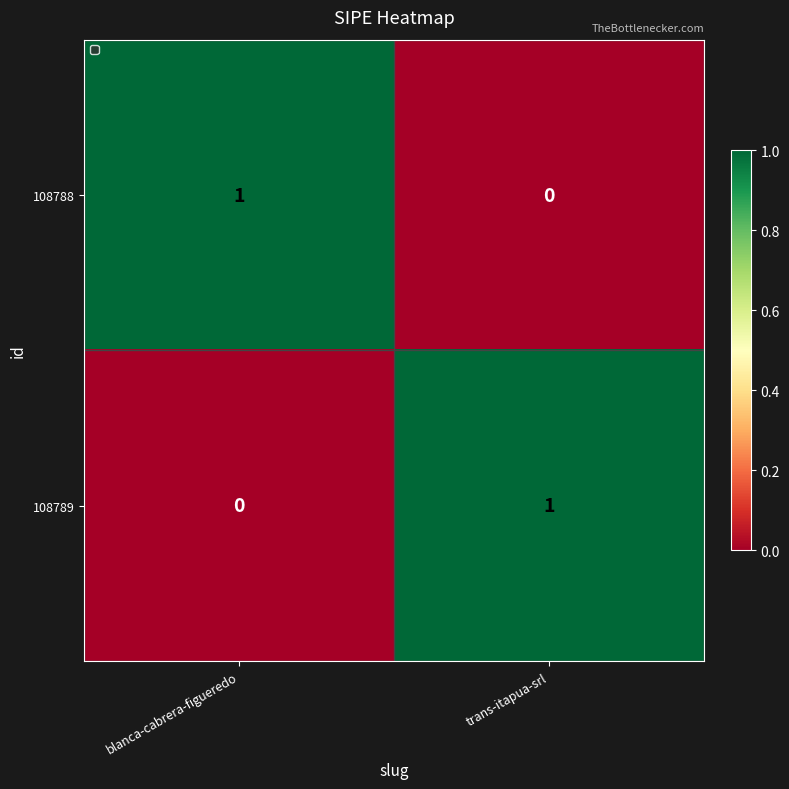

Reading left to right, list all the values displayed in this chart.

108788: blanca-cabrera-figueredo=1	trans-itapua-srl=0
108789: blanca-cabrera-figueredo=0	trans-itapua-srl=1